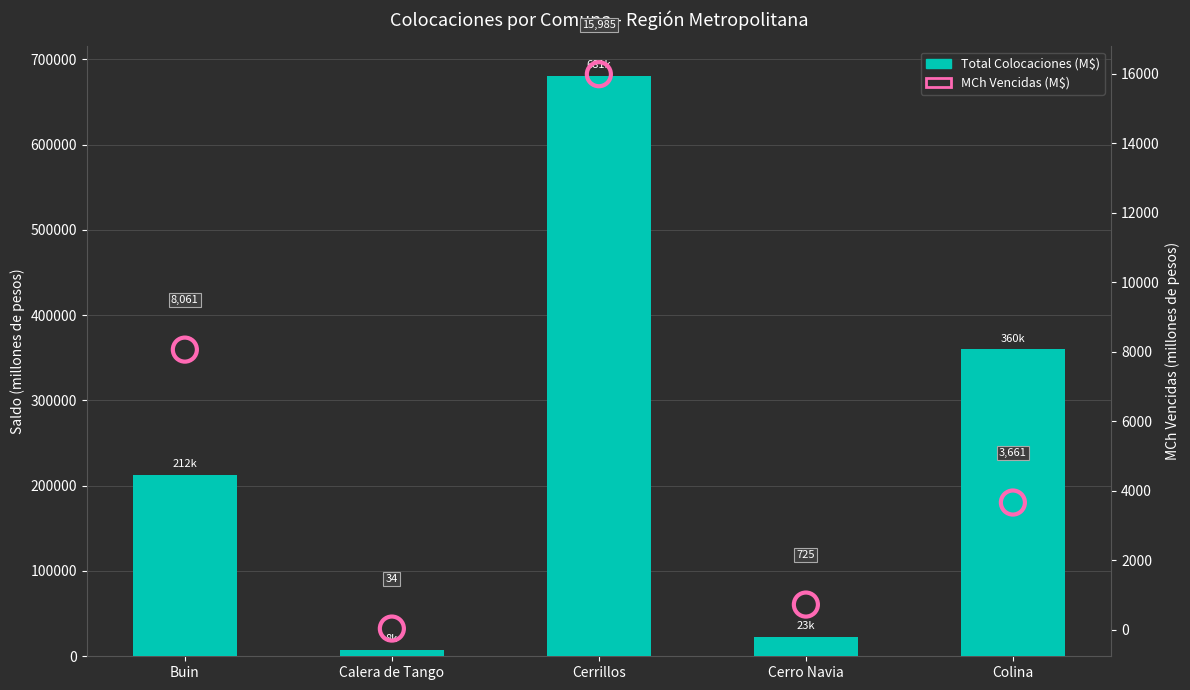

At how many categories does at least one series exceed 602184?

1